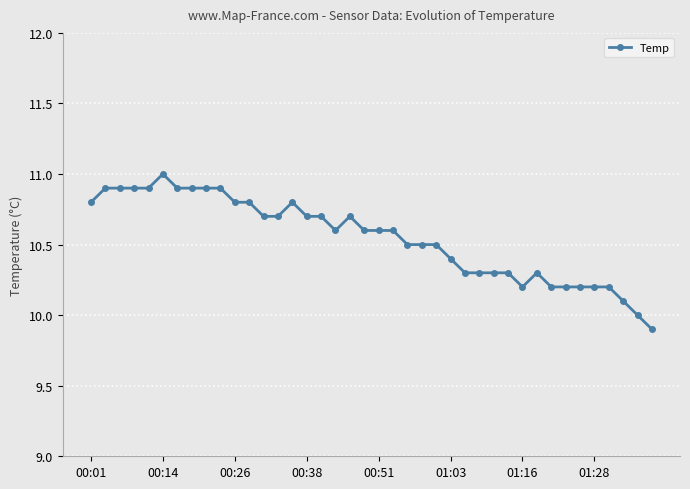

What is the average value?

10.5